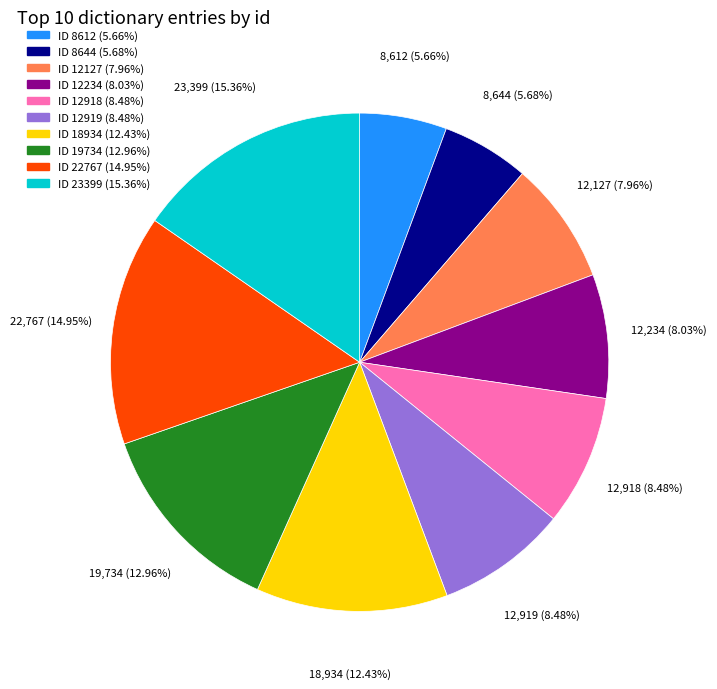

Is there a majority slice in this chart?

No